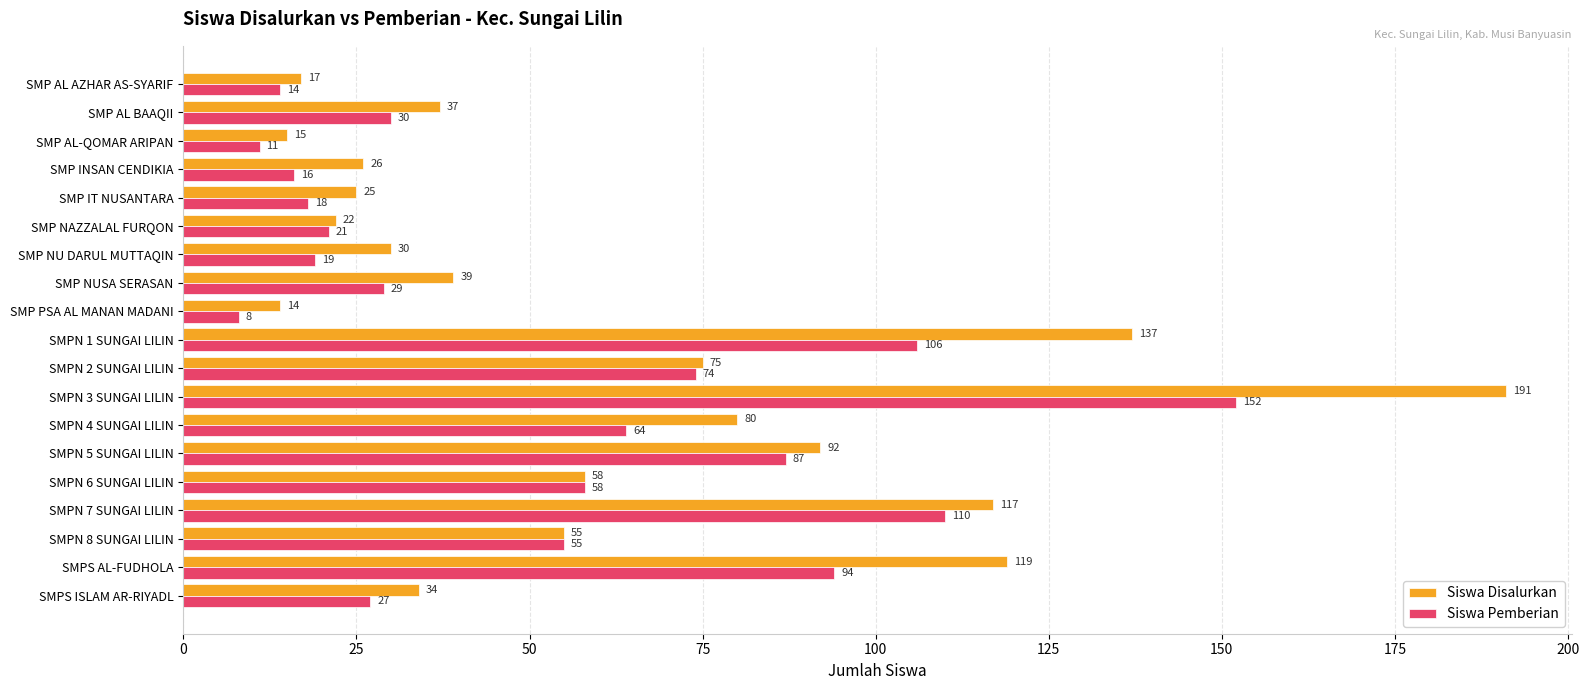

How many data points does each series have?

19